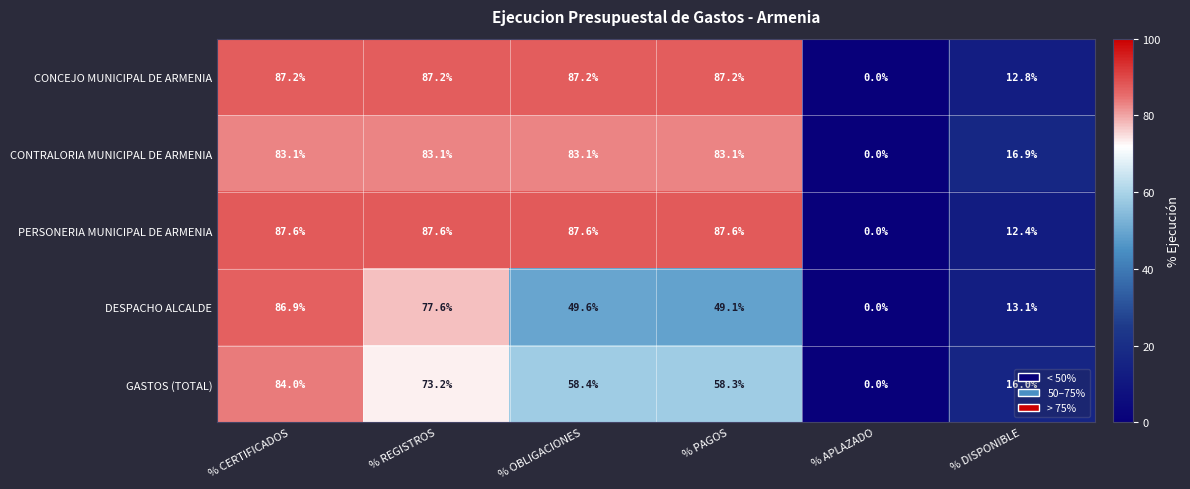

List the series in order of their peak value, highest first.

PERSONERIA MUNICIPAL DE ARMENIA, CONCEJO MUNICIPAL DE ARMENIA, DESPACHO ALCALDE, GASTOS (TOTAL), CONTRALORIA MUNICIPAL DE ARMENIA